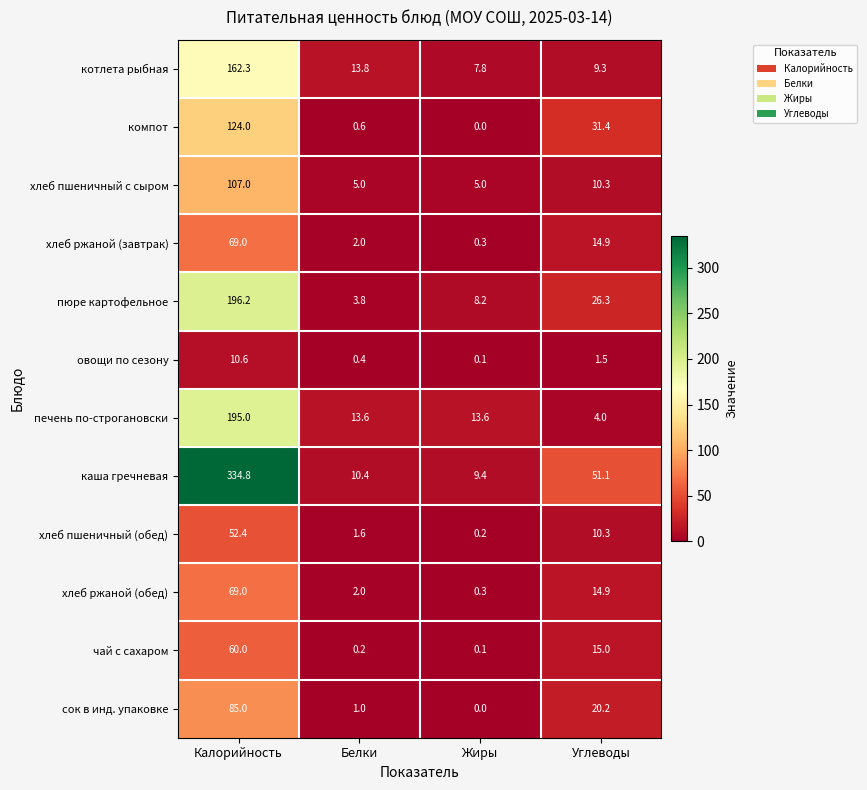

Which series has the largest total across all categories?

каша гречневая